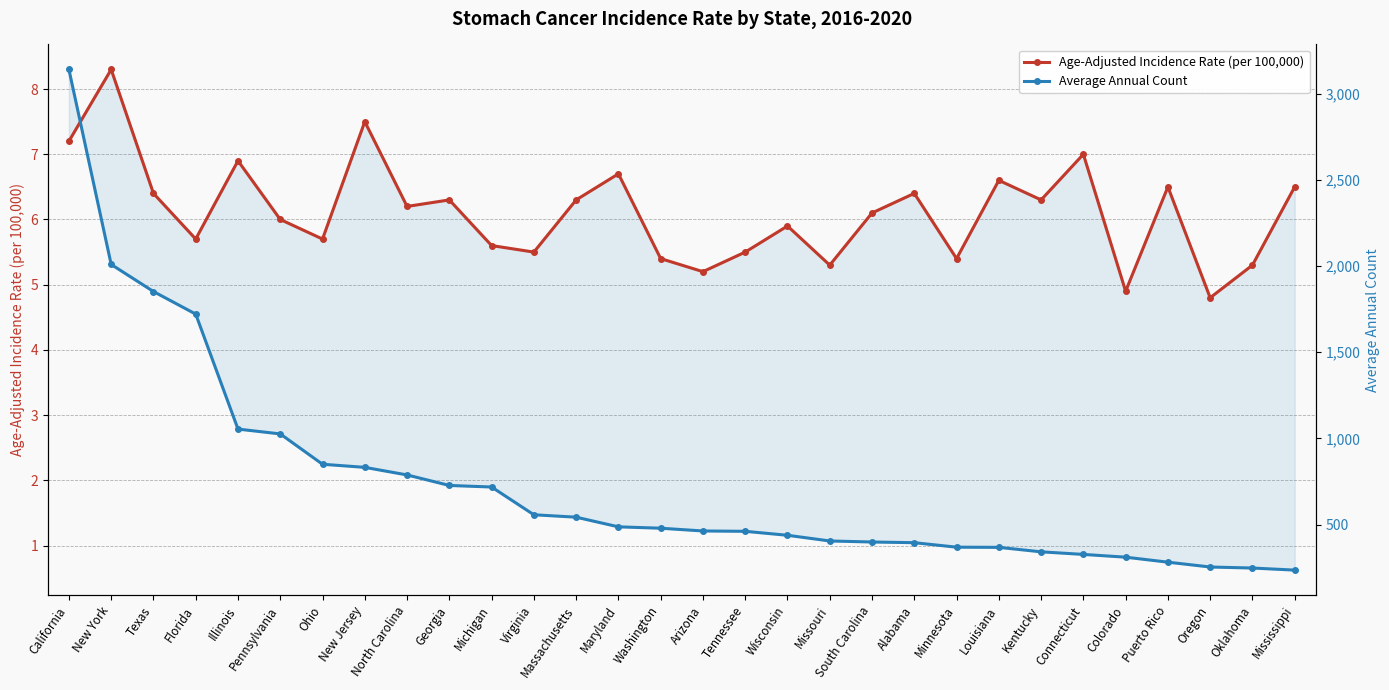

Reading left to right, transcribe all the data shown in this chart.

Age-Adjusted Incidence Rate (per 100,000): 7.2	8.3	6.4	5.7	6.9	6.0	5.7	7.5	6.2	6.3	5.6	5.5	6.3	6.7	5.4	5.2	5.5	5.9	5.3	6.1	6.4	5.4	6.6	6.3	7.0	4.9	6.5	4.8	5.3	6.5
Average Annual Count (scaled): 8.3	5.3	4.9	4.5	2.8	2.7	2.2	2.2	2.1	1.9	1.9	1.5	1.4	1.3	1.3	1.2	1.2	1.2	1.1	1.1	1.0	1.0	1.0	0.9	0.9	0.8	0.7	0.7	0.7	0.6
Average Annual Count: 3140.0	2009.0	1852.0	1721.0	1054.0	1026.0	850.0	832.0	788.0	727.0	718.0	557.0	543.0	487.0	479.0	463.0	461.0	438.0	405.0	399.0	395.0	369.0	368.0	342.0	327.0	311.0	282.0	254.0	248.0	236.0